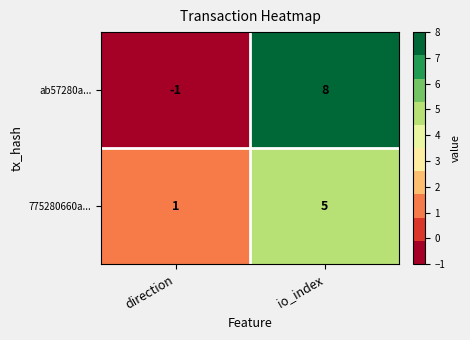

Reading left to right, what are all the values shown in this chart?

ab57280a...: -1	8
775280660a...: 1	5